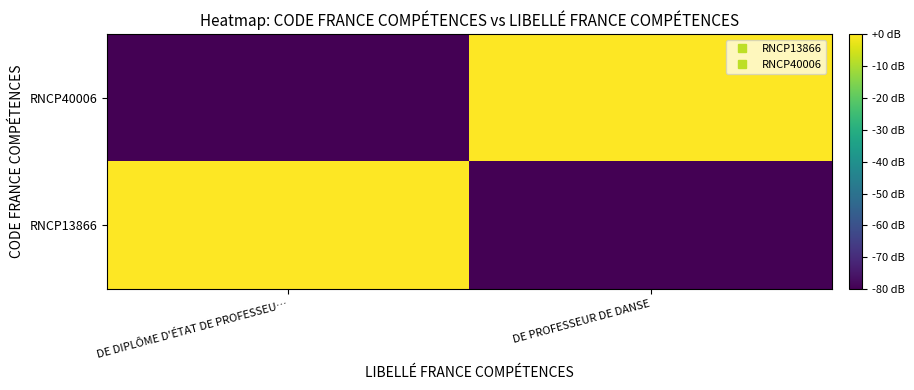

Rank the series by their maximum value, from highest to lowest.

RNCP13866, RNCP40006